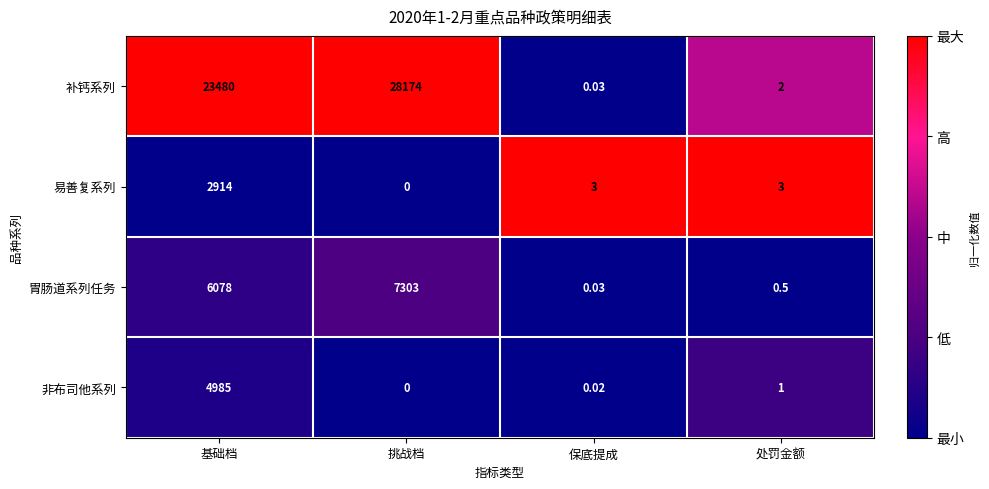

At how many categories does at least one series exceed 0?

4